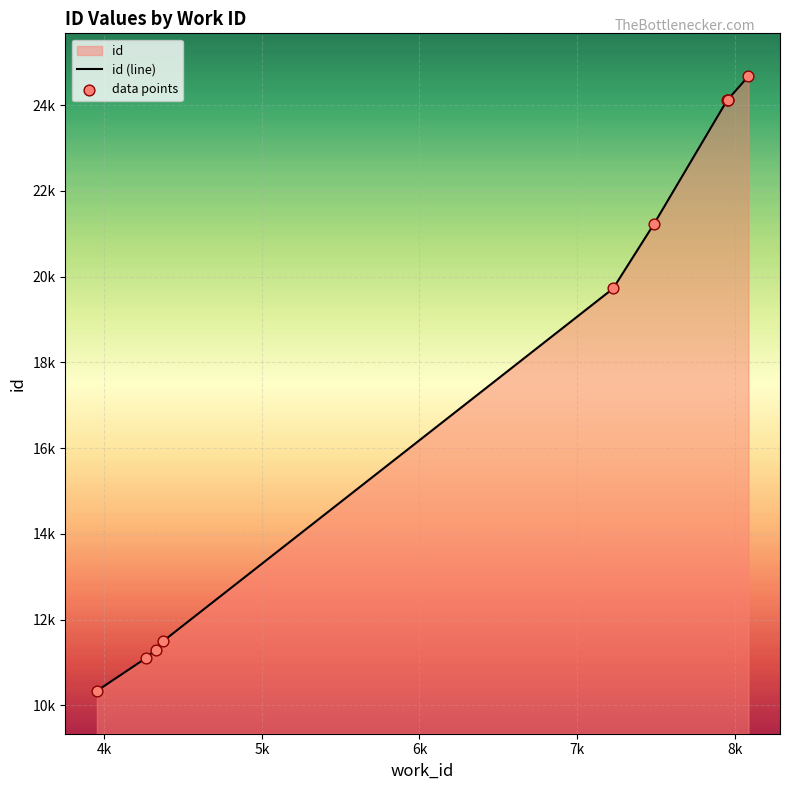

At how many categories does at least one series exceed 24561?

1